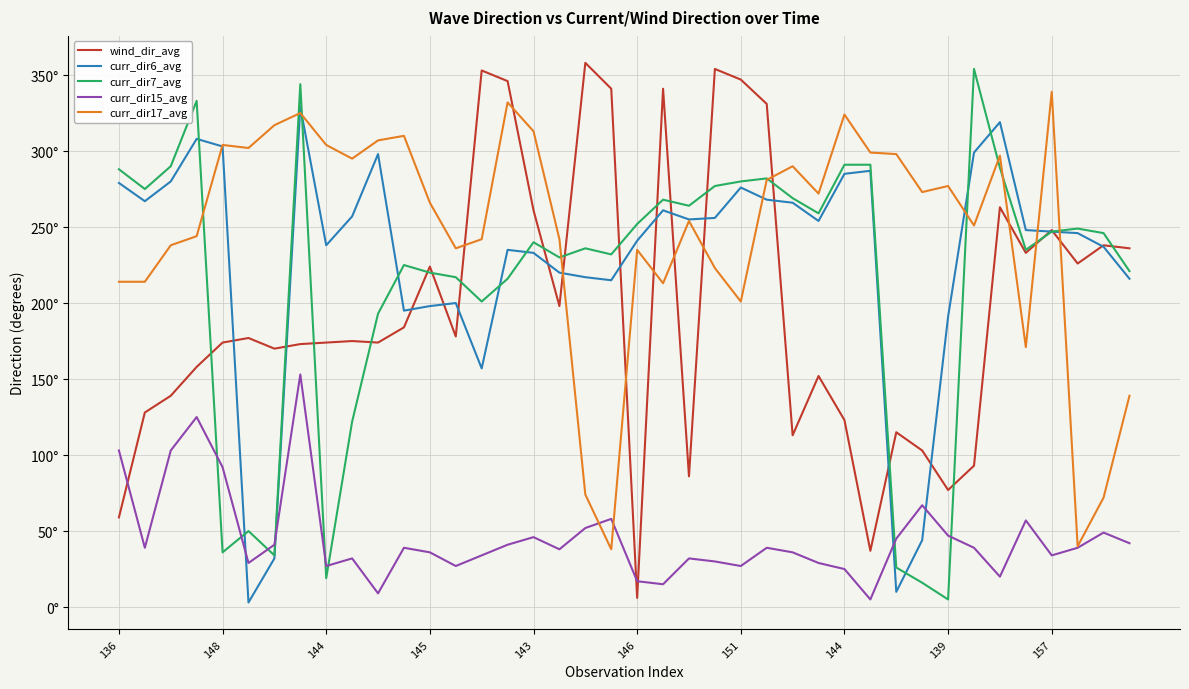

What are all the series names shown in the legend?

wind_dir_avg, curr_dir6_avg, curr_dir7_avg, curr_dir15_avg, curr_dir17_avg